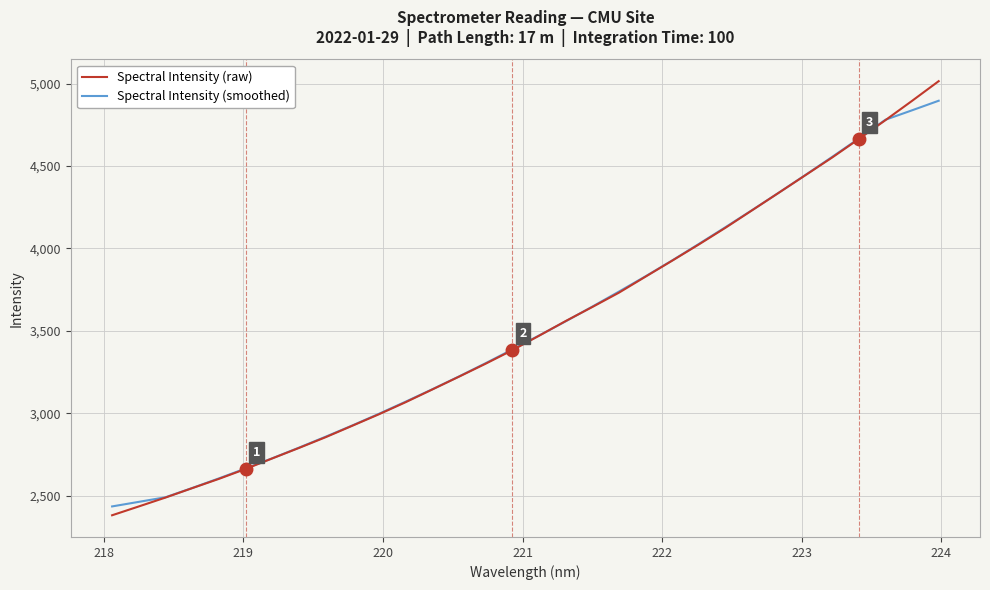

Rank the series by their maximum value, from lowest to highest.

Spectral Intensity (smoothed), Spectral Intensity (raw)